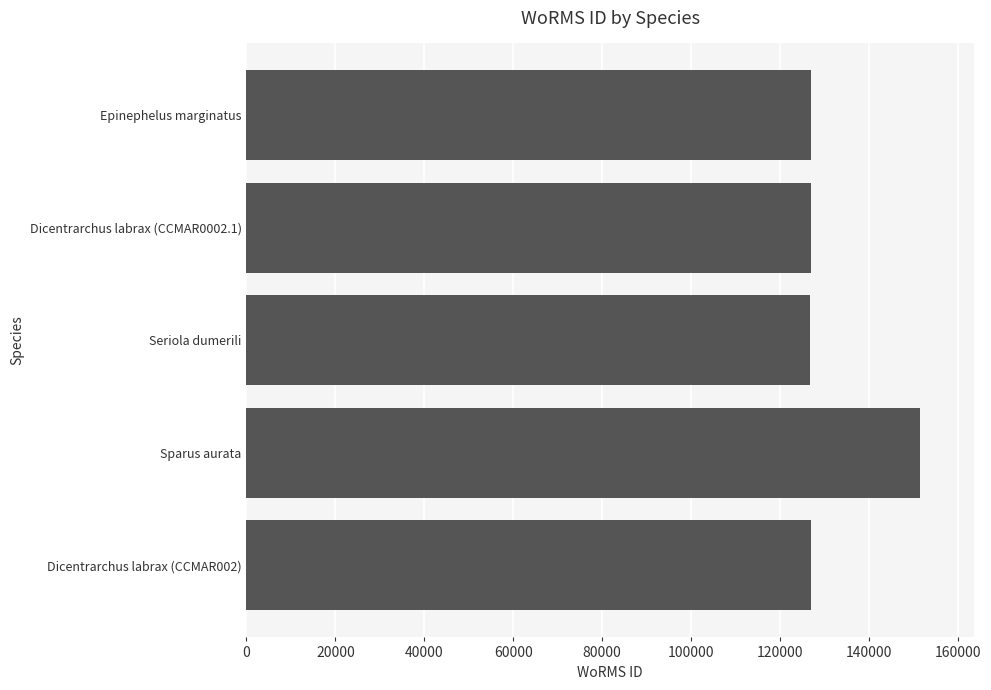

Is it true that the value at Dicentrarchus labrax (CCMAR002) is 77667?

False